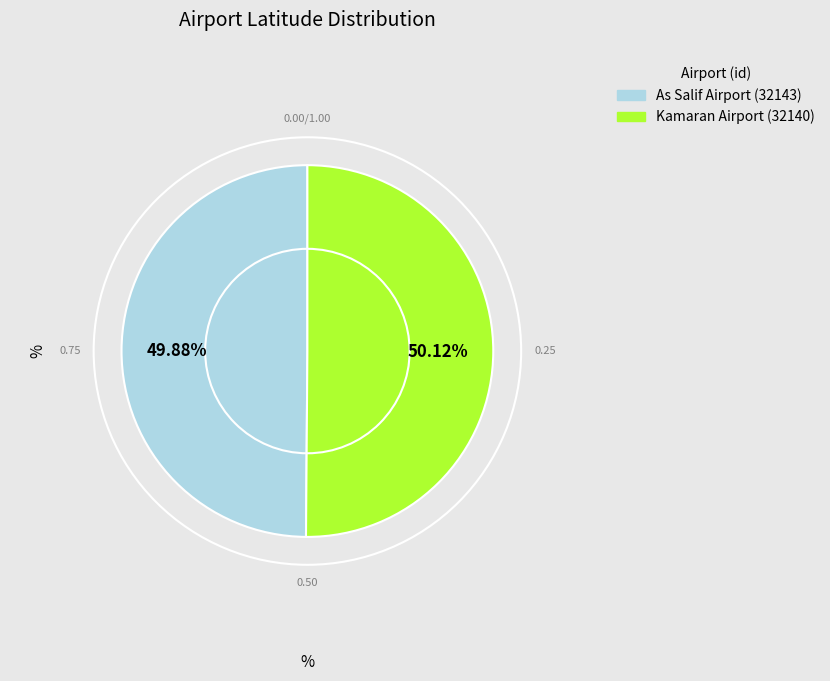

Does any single category account for the majority?

Yes